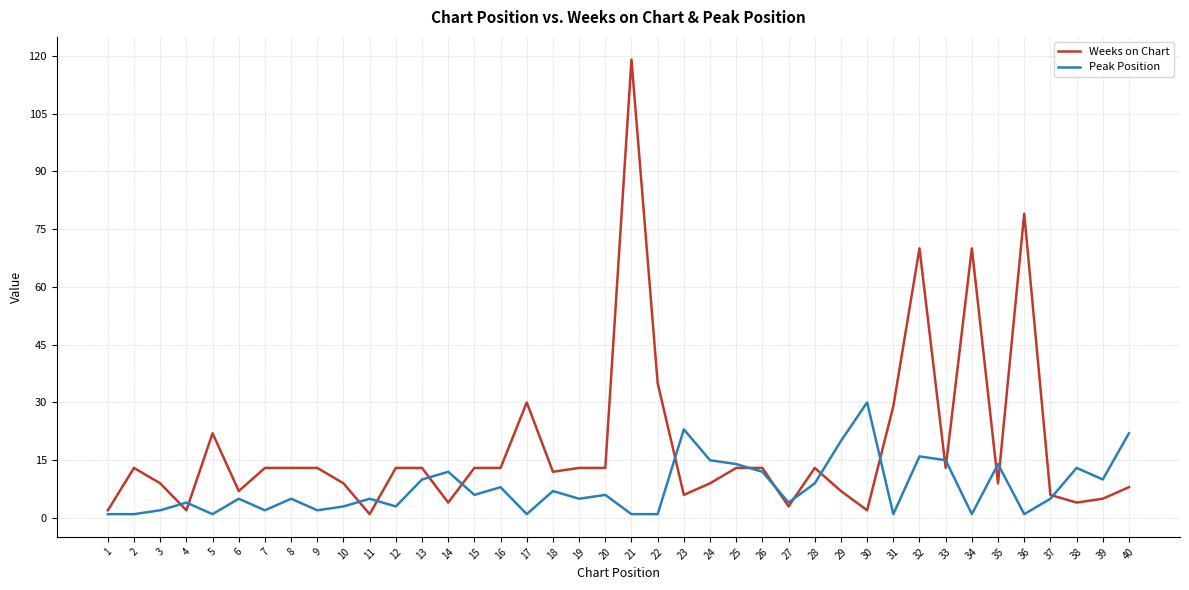

Rank the series by their maximum value, from lowest to highest.

Peak Position, Weeks on Chart